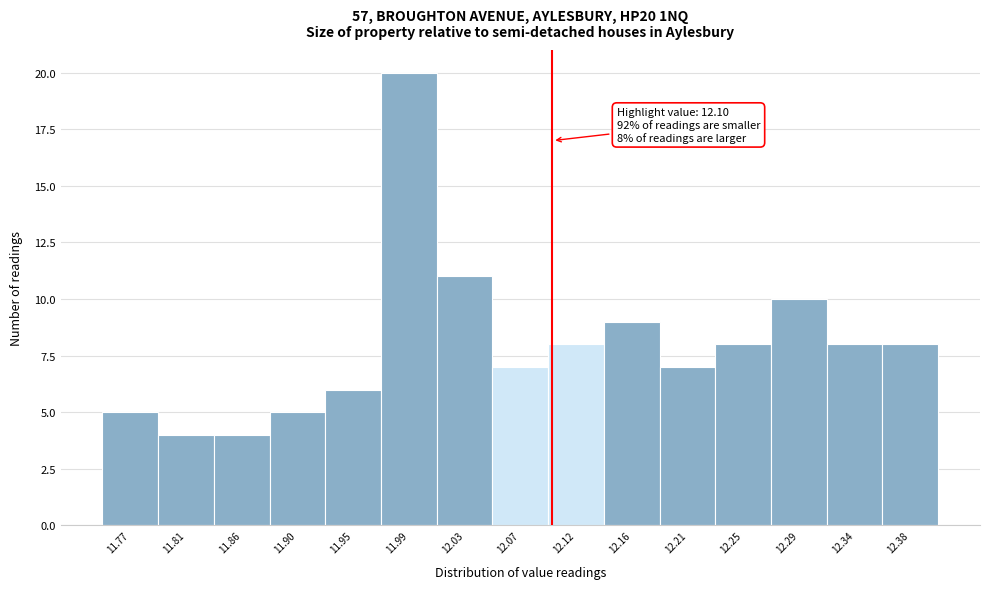

Which range on the x-axis has the tallest bar?

11.965 to 12.010